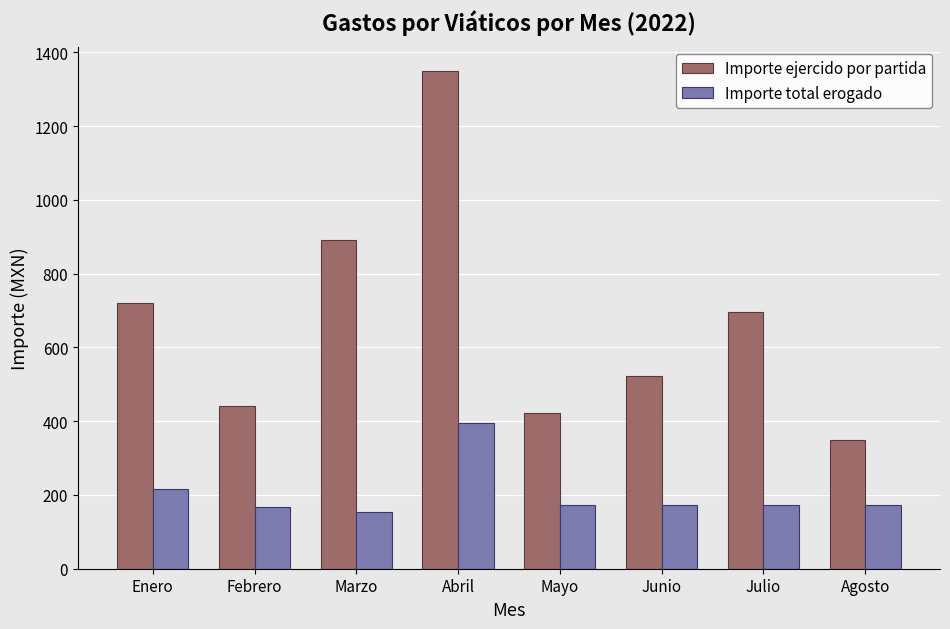

Read the Importe ejercido por partida value at Febrero.

442